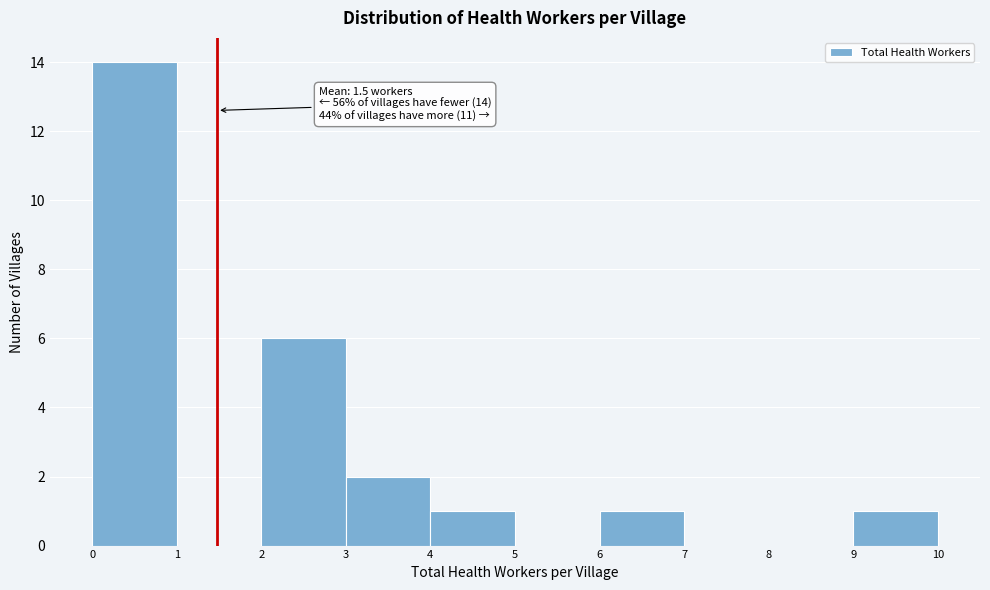

Which range on the x-axis has the tallest bar?

0 to 1